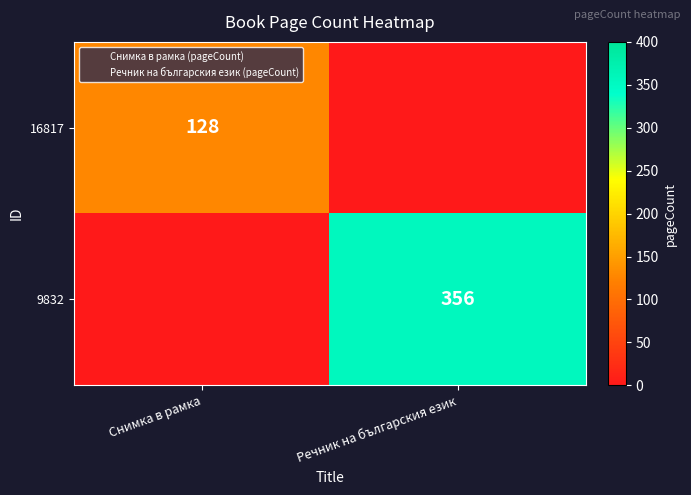

Between Снимка в рамка and Речник на българския език, which is larger?

Снимка в рамка